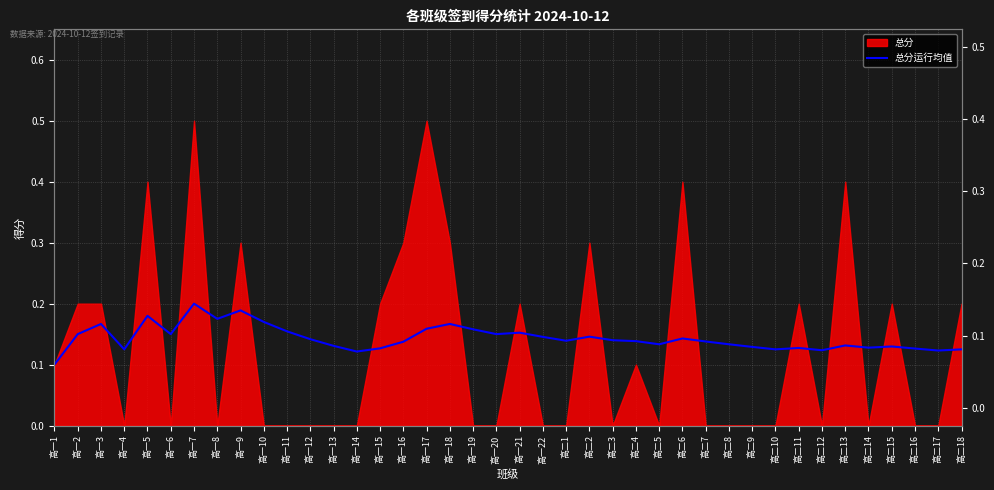

How many points are higher than both their immediate neighbors (excluding endpoints)?

11